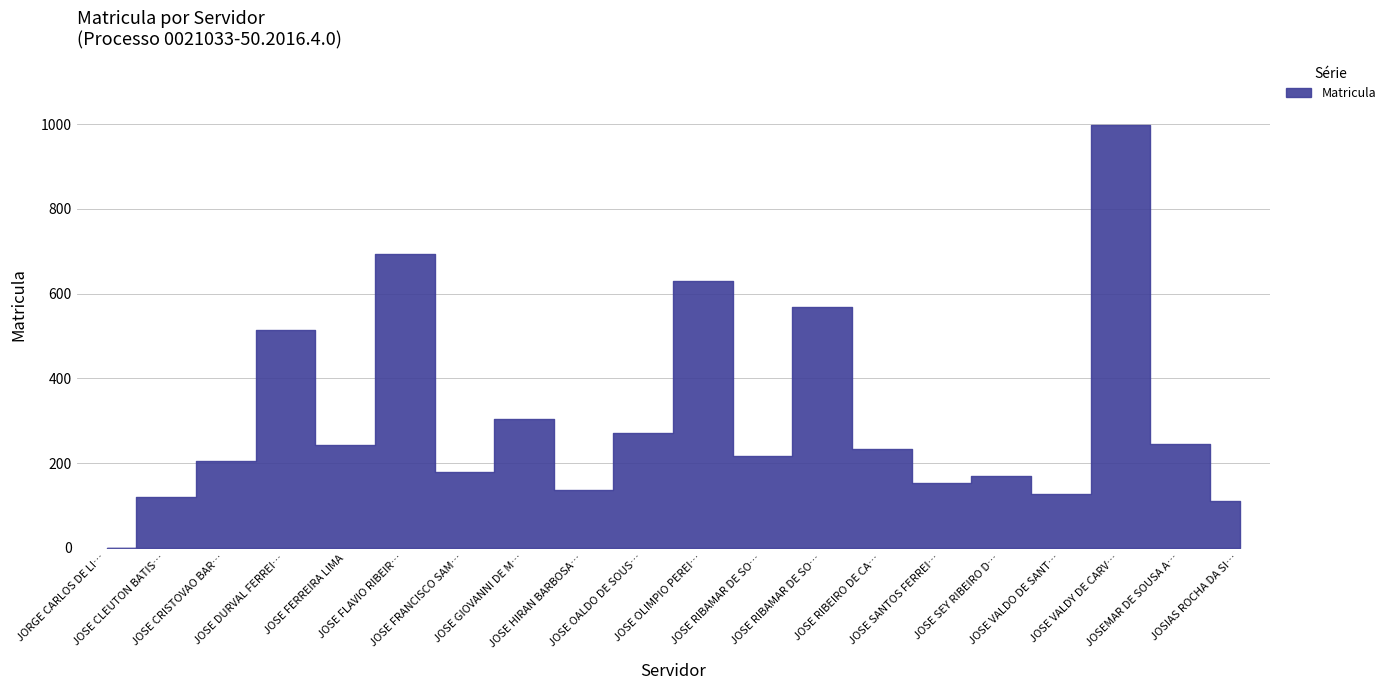

Rank the categories by value from highest to lowest.

JOSE VALDY DE CARVALHO, JOSE FLAVIO RIBEIRO, JOSE OLIMPIO PEREIRA DA SILVA, JOSE RIBAMAR DE SOUSA, JOSE DURVAL FERREIRA NETO, JOSE GIOVANNI DE MORAIS F C BRANCO, JOSE OALDO DE SOUSA, JOSEMAR DE SOUSA AMORIM, JOSE FERREIRA LIMA, JOSE RIBEIRO DE CARVALHO, JOSE RIBAMAR DE SOUSA JUNIOR, JOSE CRISTOVAO BARROS DA SILVA, JOSE FRANCISCO SAMPAIO BARBOSA, JOSE SEY RIBEIRO DE SOUSA, JOSE SANTOS FERREIRA, JOSE HIRAN BARBOSA LIMA, JOSE VALDO DE SANTANA, JOSE CLEUTON BATISTA DE S A, JOSIAS ROCHA DA SILVA, JORGE CARLOS DE LIMA